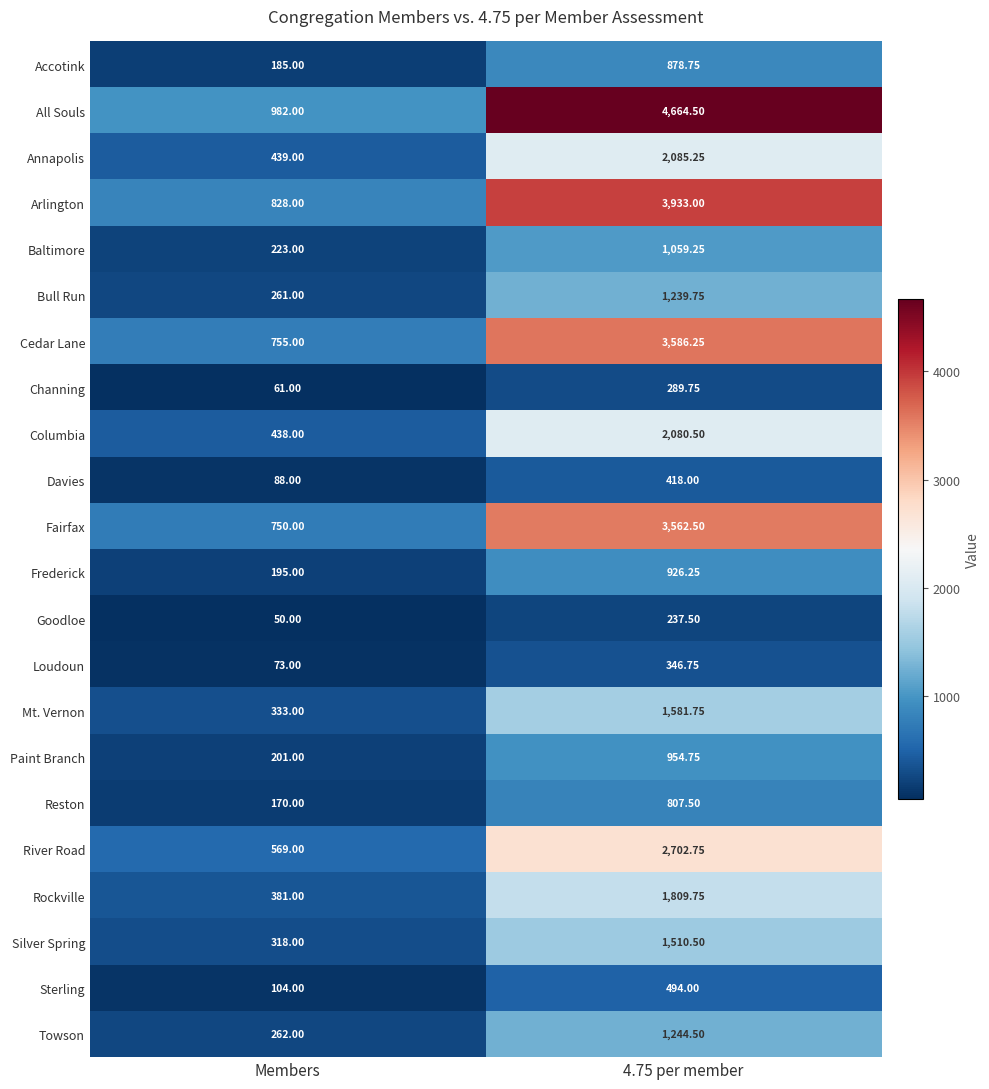

Which series has the widest spread of values?

All Souls